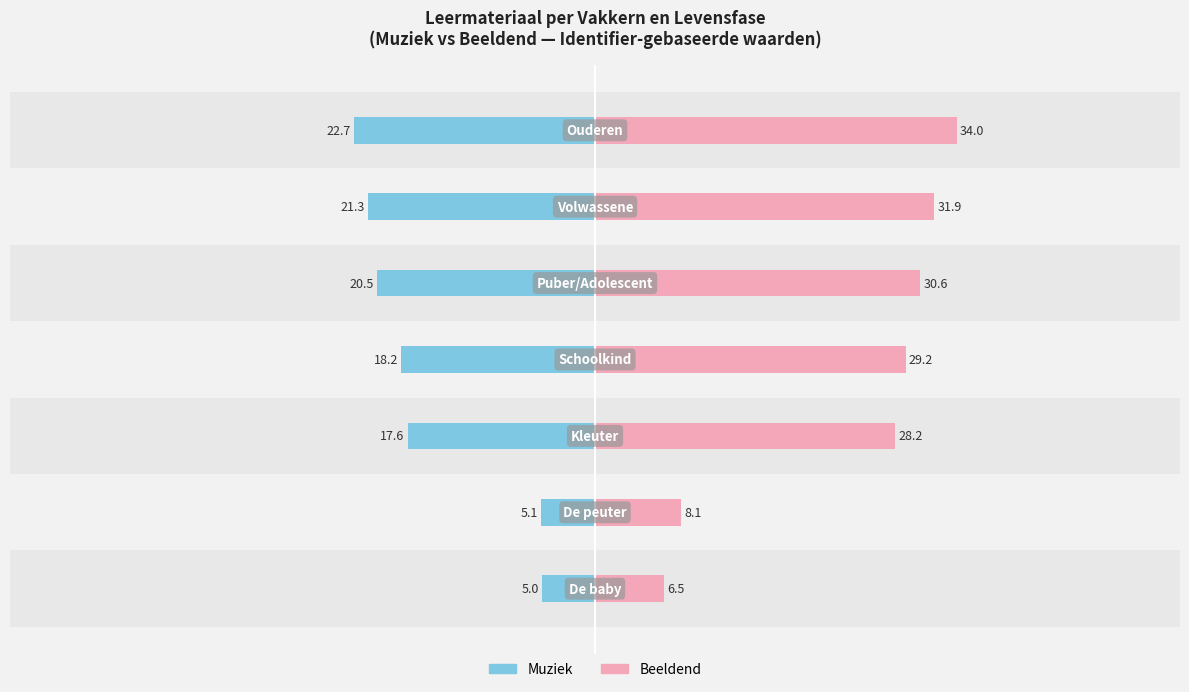

What is the difference between the maximum and minimum values in the Muziek series?

17.7